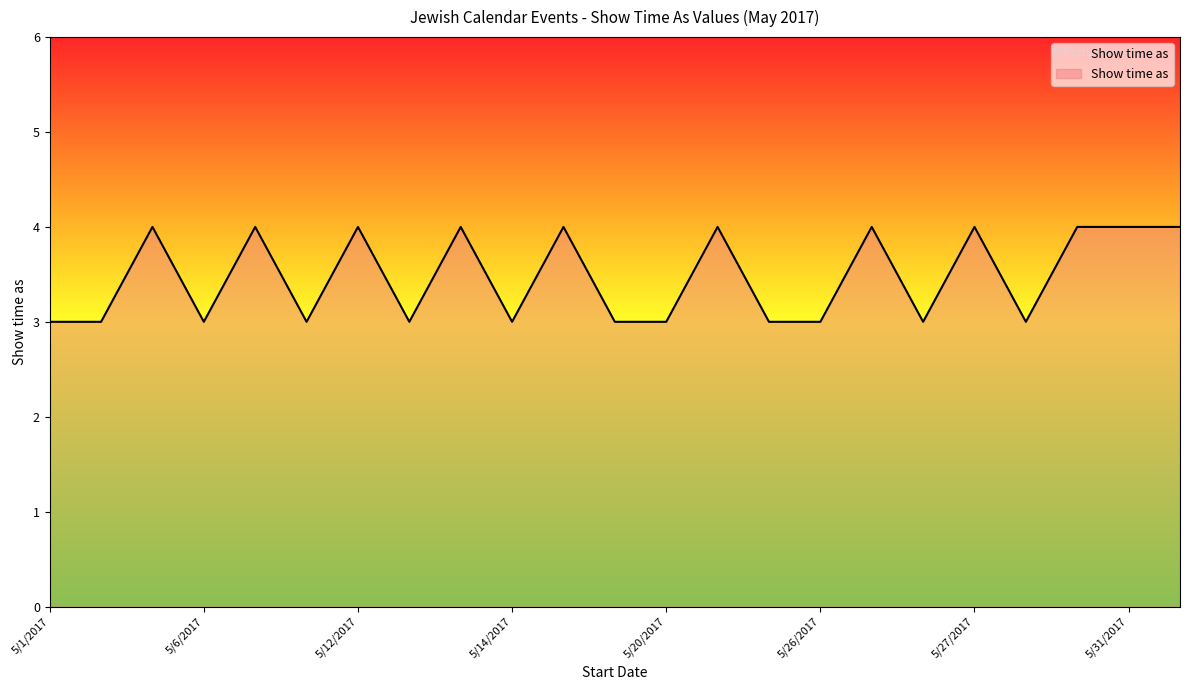

What is the minimum value shown in the chart?

3